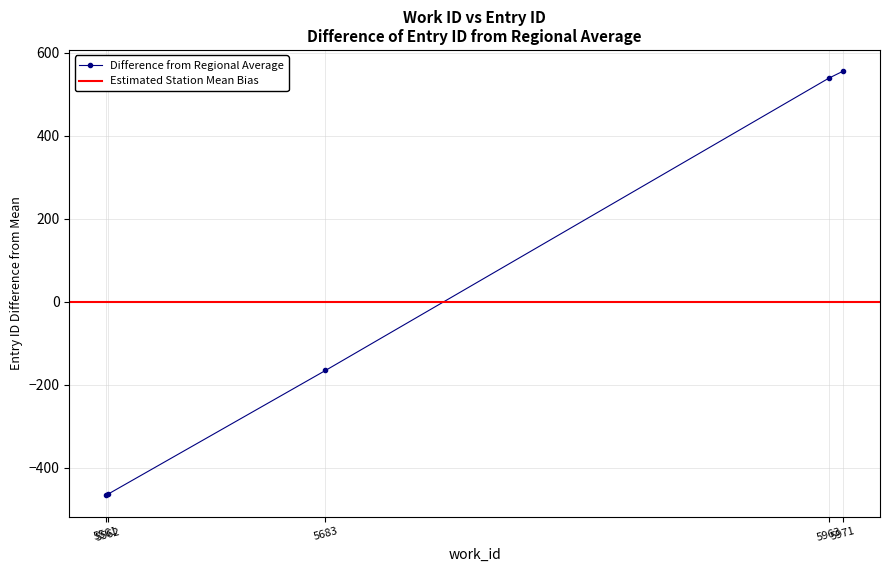

Rank the categories by value from lowest to highest.

5561, 5562, 5683, 5963, 5971